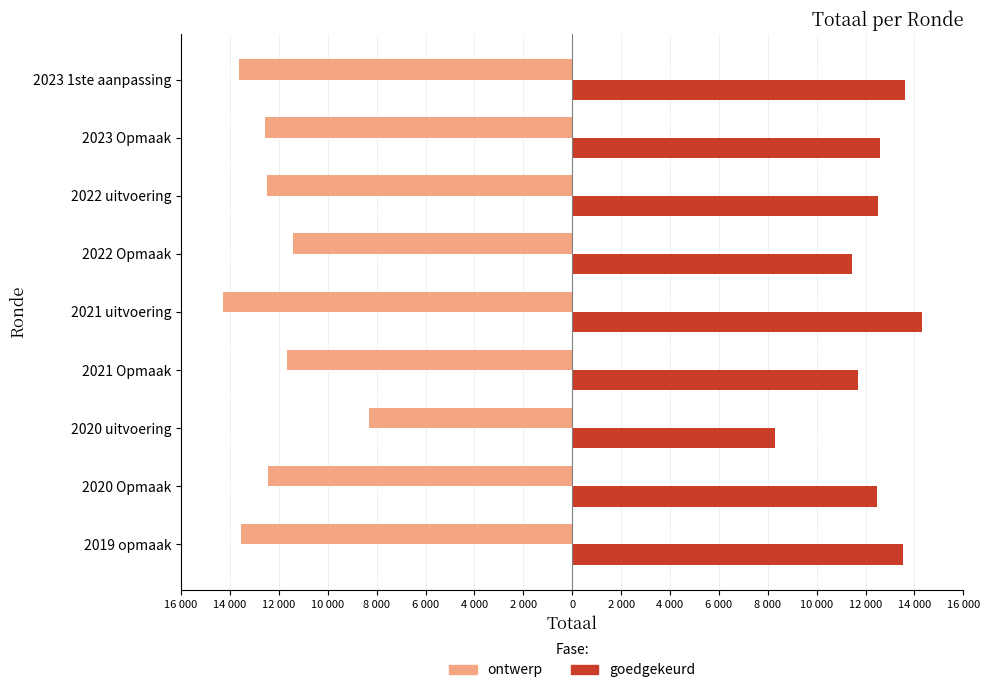

What are all the series names shown in the legend?

ontwerp, goedgekeurd